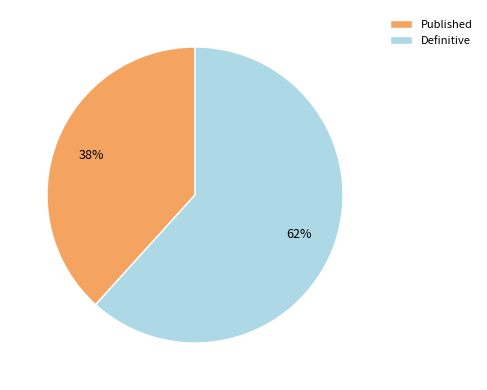

Do Definitive and Published together represent more than half of the pie?

Yes